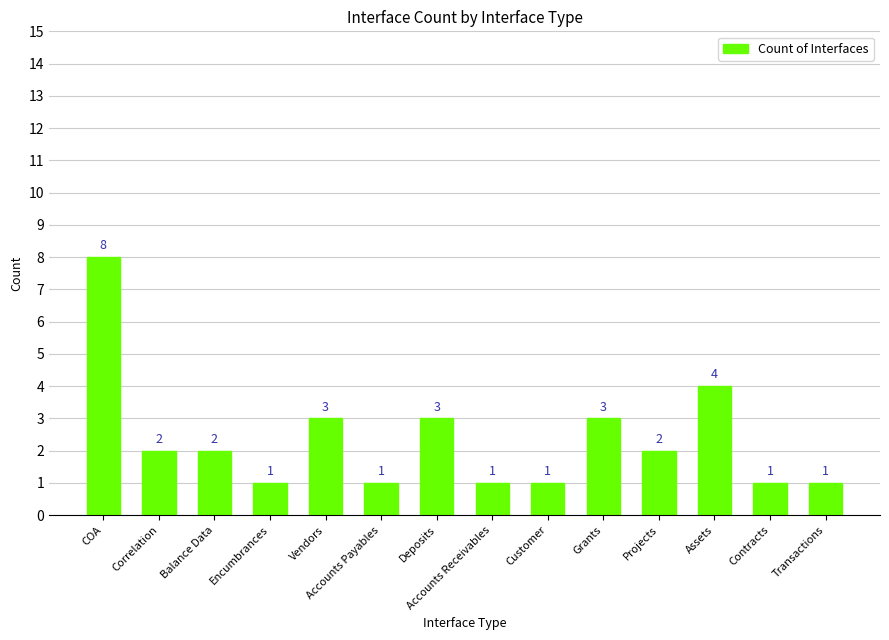

What is the value of the 6th bar from the left?

1